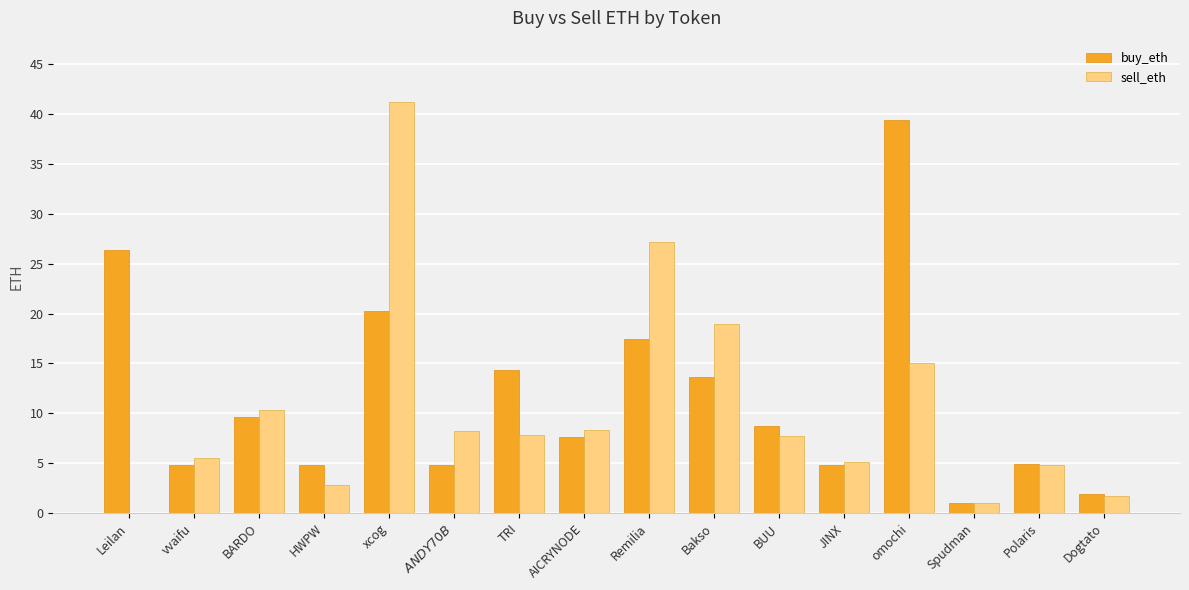

What is the greatest value displayed?

41.2